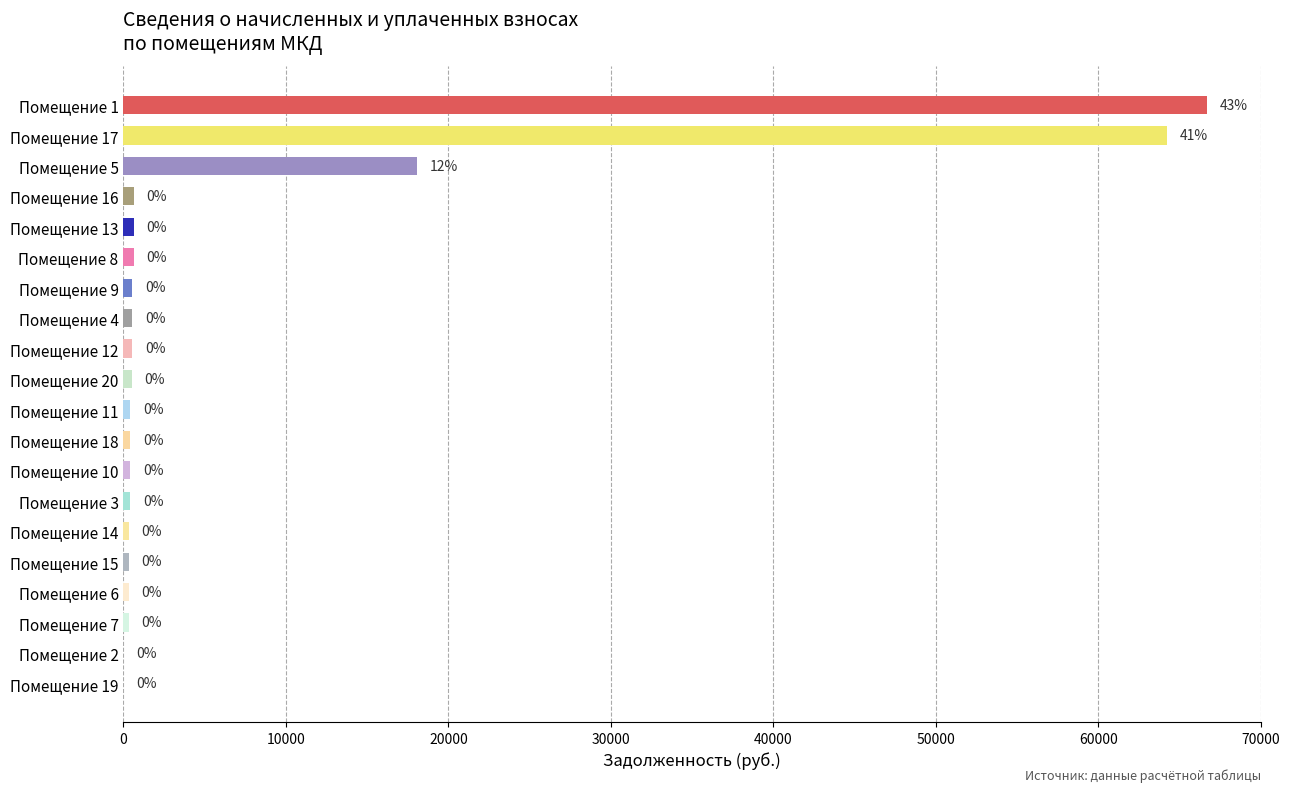

Read the value at Помещение 4.

532.8